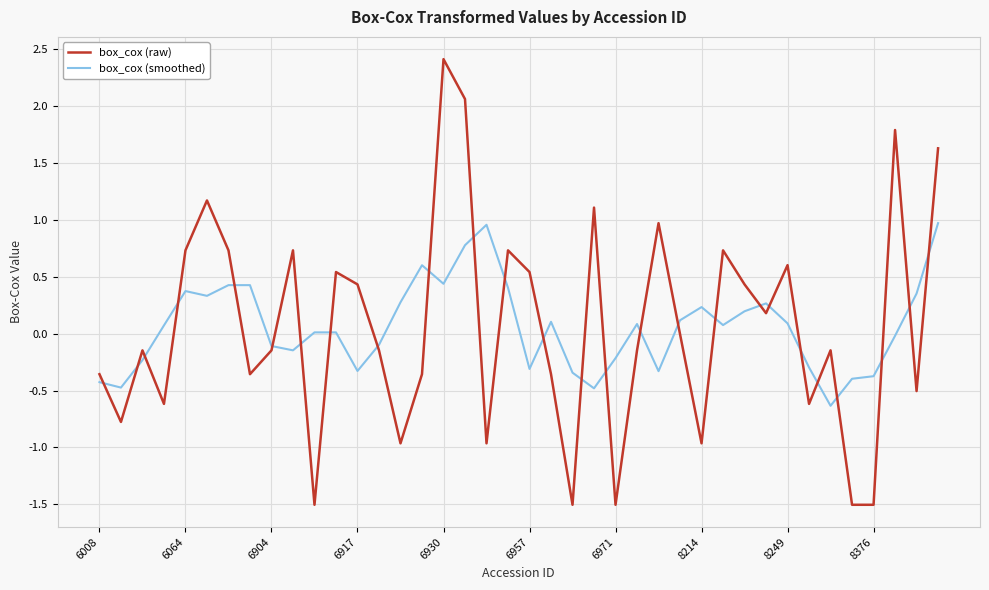

Rank the series by their maximum value, from highest to lowest.

box_cox (raw), box_cox (smoothed)